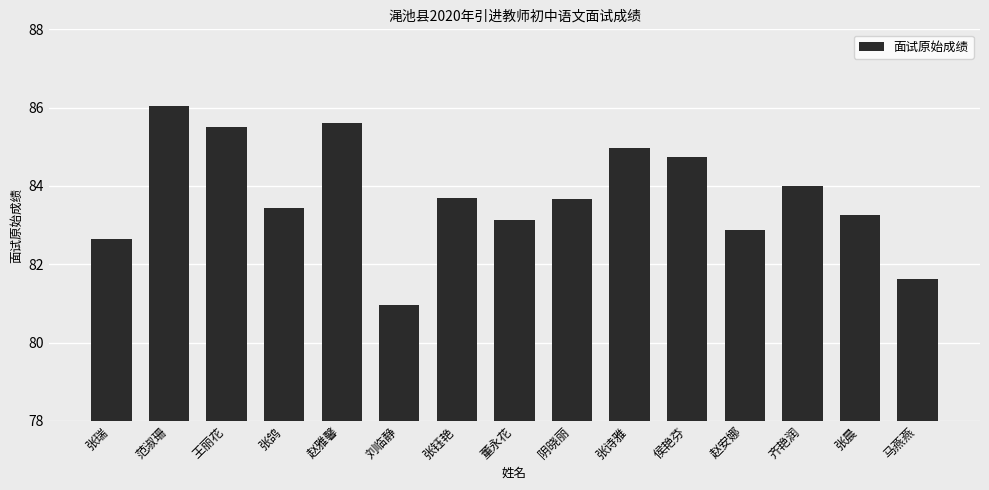

Reading right to left, extract all data points from this chart.

马燕燕=81.6	张晨=83.3	齐艳润=84.0	赵安娜=82.9	侯艳芬=84.7	张诗雅=85.0	阴晓丽=83.7	董永花=83.1	张钰艳=83.7	刘临静=81.0	赵雅馨=85.6	张鸽=83.4	王丽花=85.5	范淑珊=86.0	张瑞=82.6